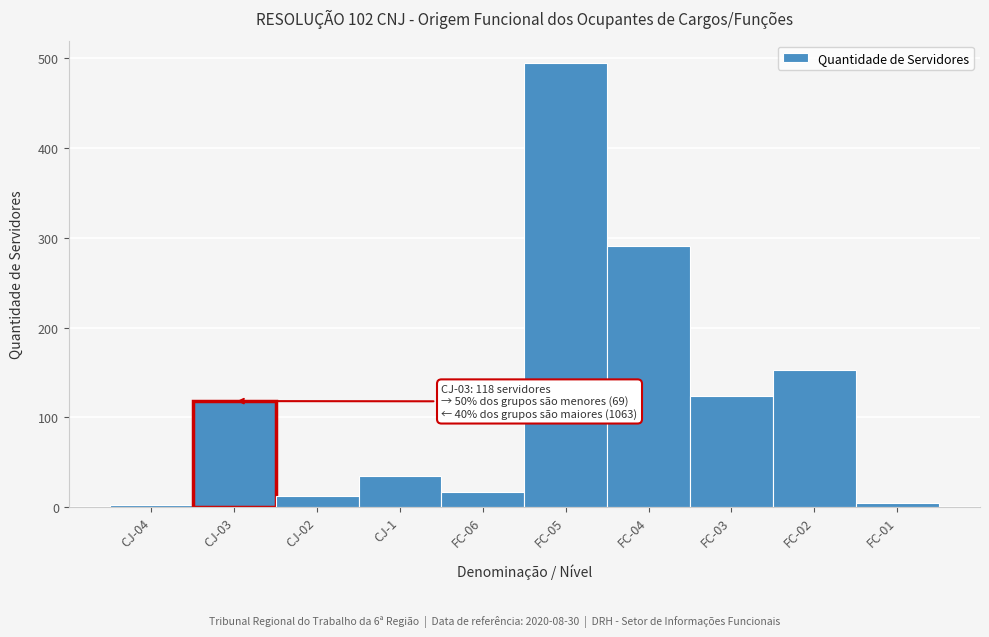

What is the difference between the maximum and minimum values?

493